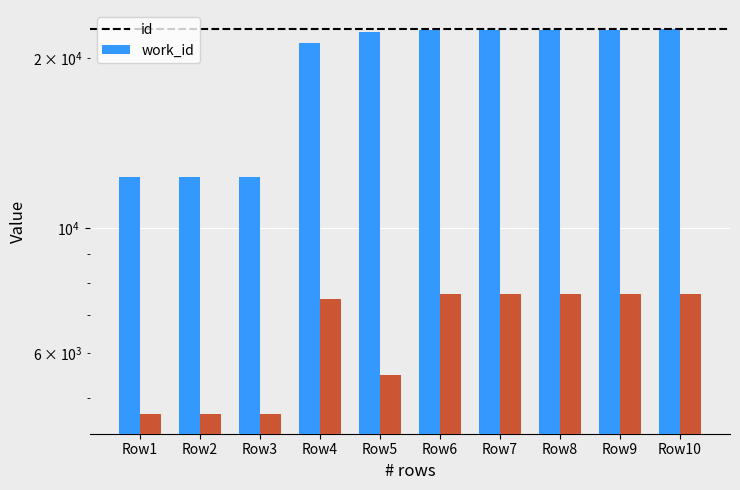

At which category is the sum across all series the highest?

Row10